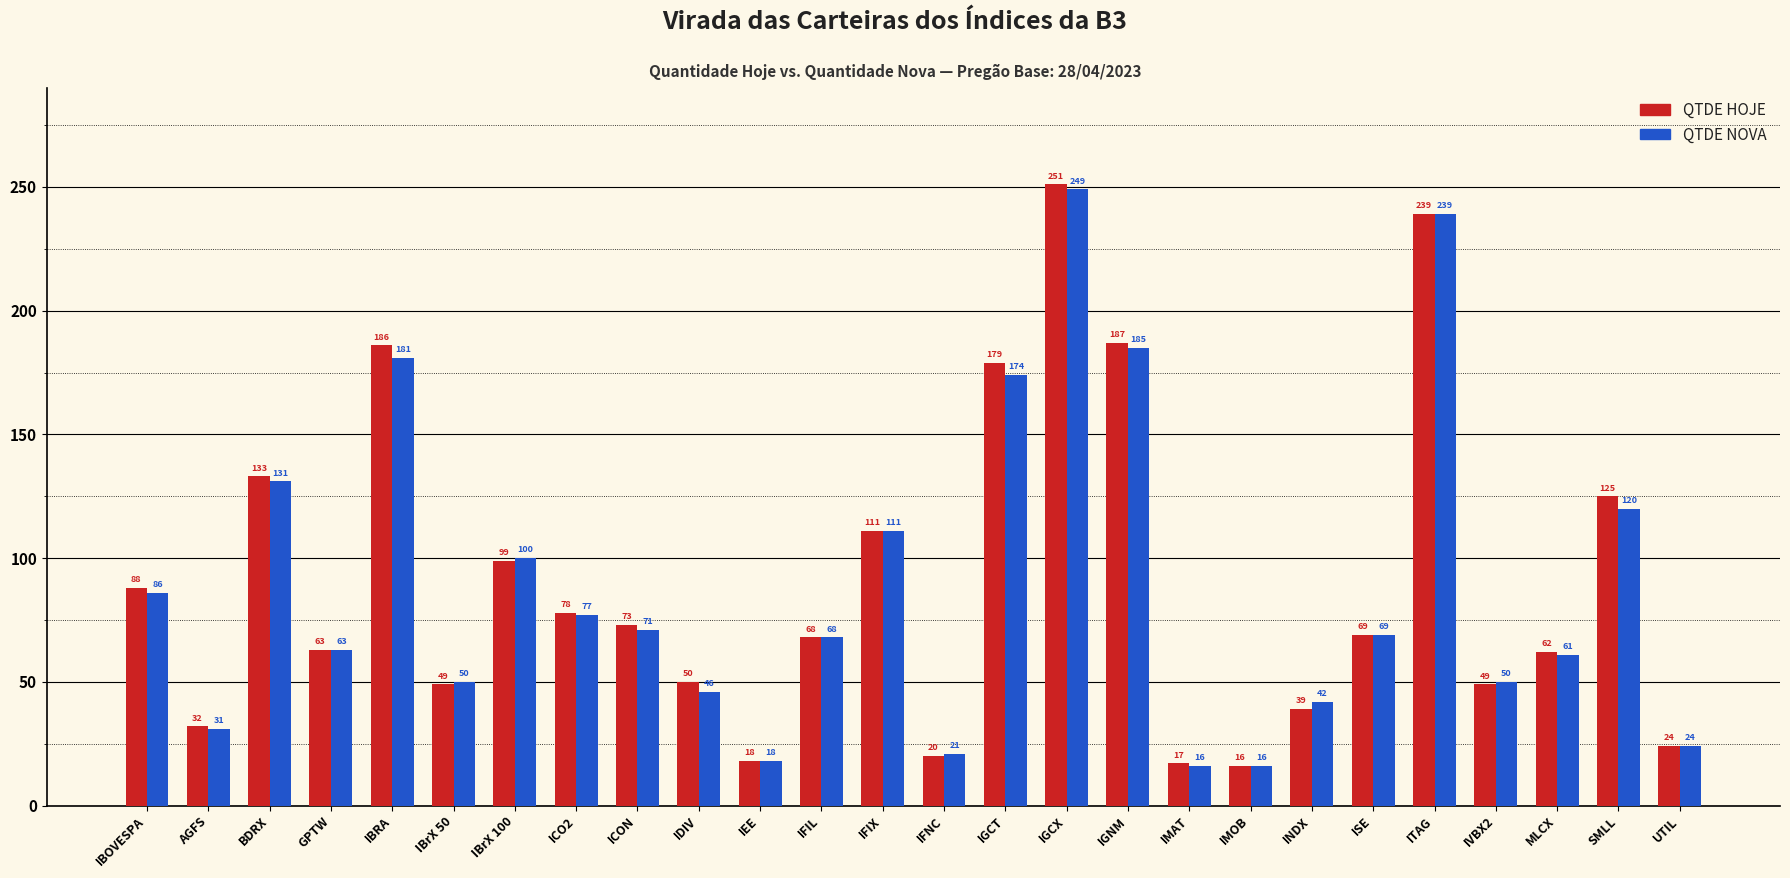

What is the average value of the QTDE NOVA series?

88